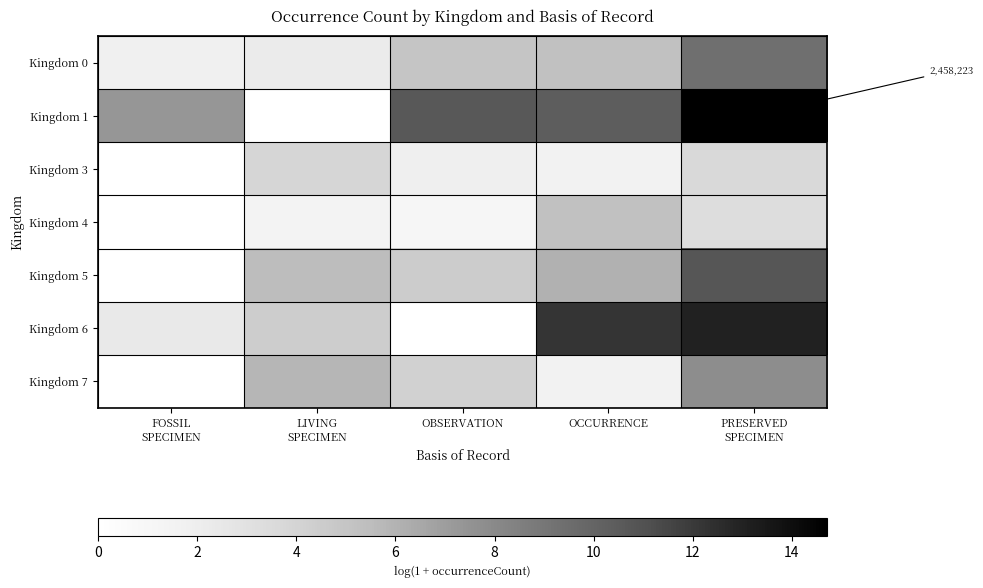

What is the difference between the Kingdom 0 values at OCCURRENCE and FOSSIL SPECIMEN?

3.4